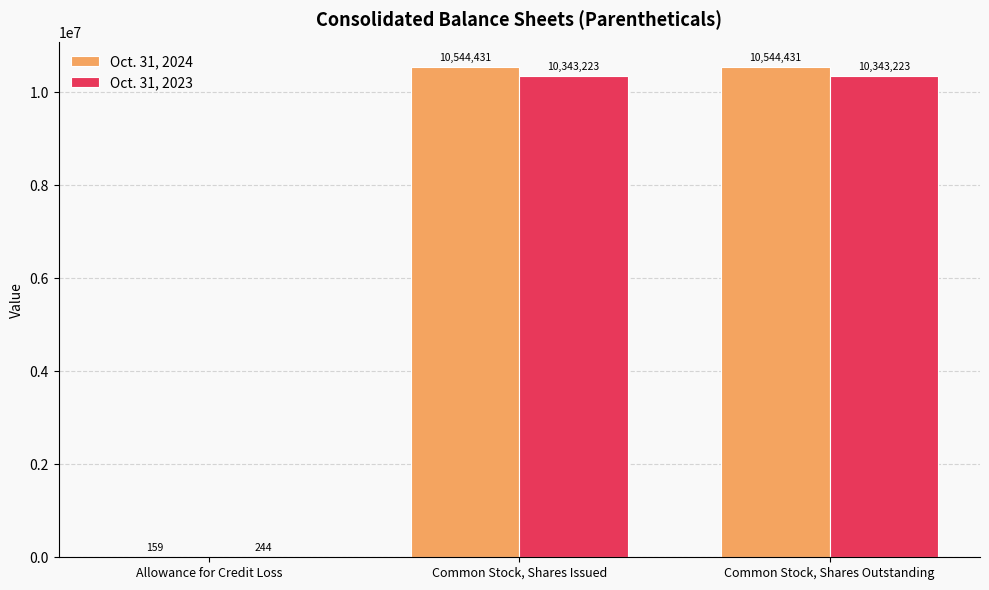

The Oct. 31, 2023 series shows 10343223 at Common Stock, Shares Outstanding. True or false?

True